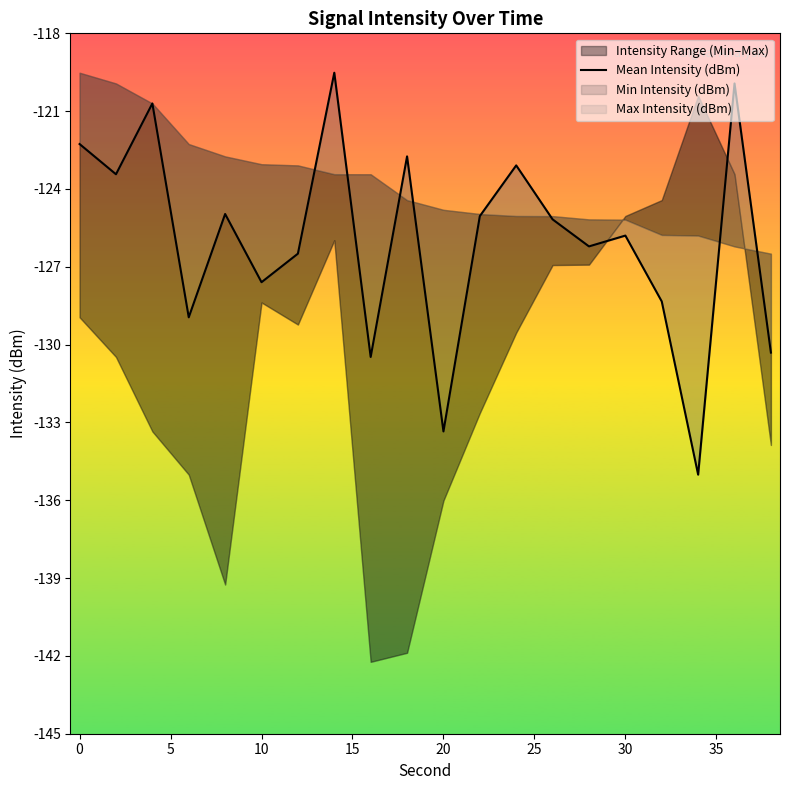

How many points are lower than both their immediate neighbors (excluding endpoints)?

7